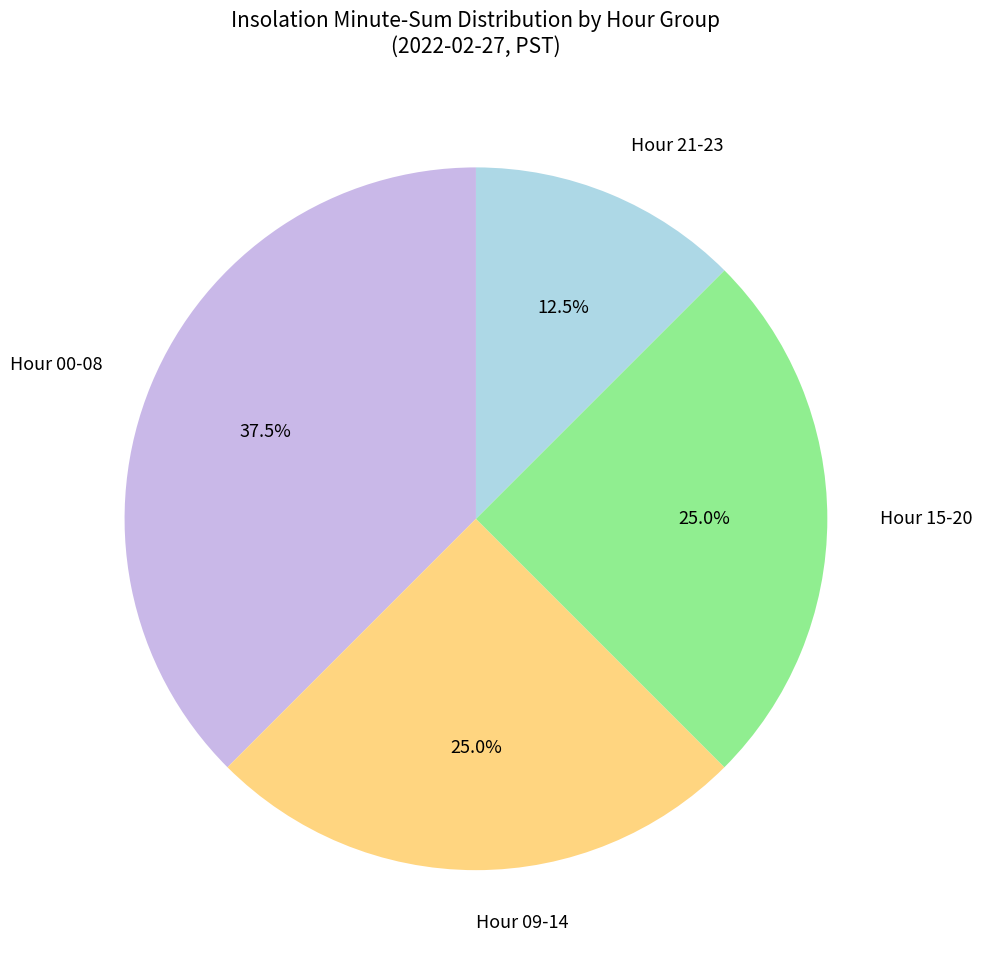

How much of the chart is everything except Hour 00-08?

62.5%